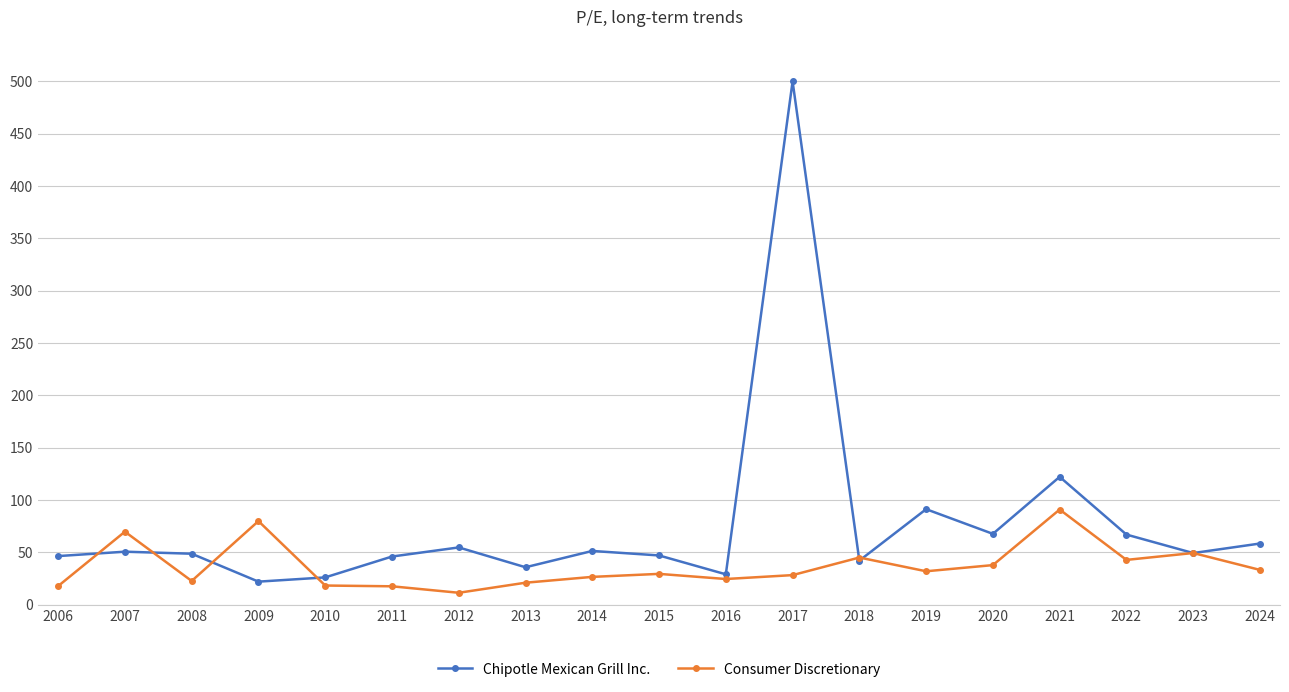

Where is the first local maximum for Consumer Discretionary?

2007